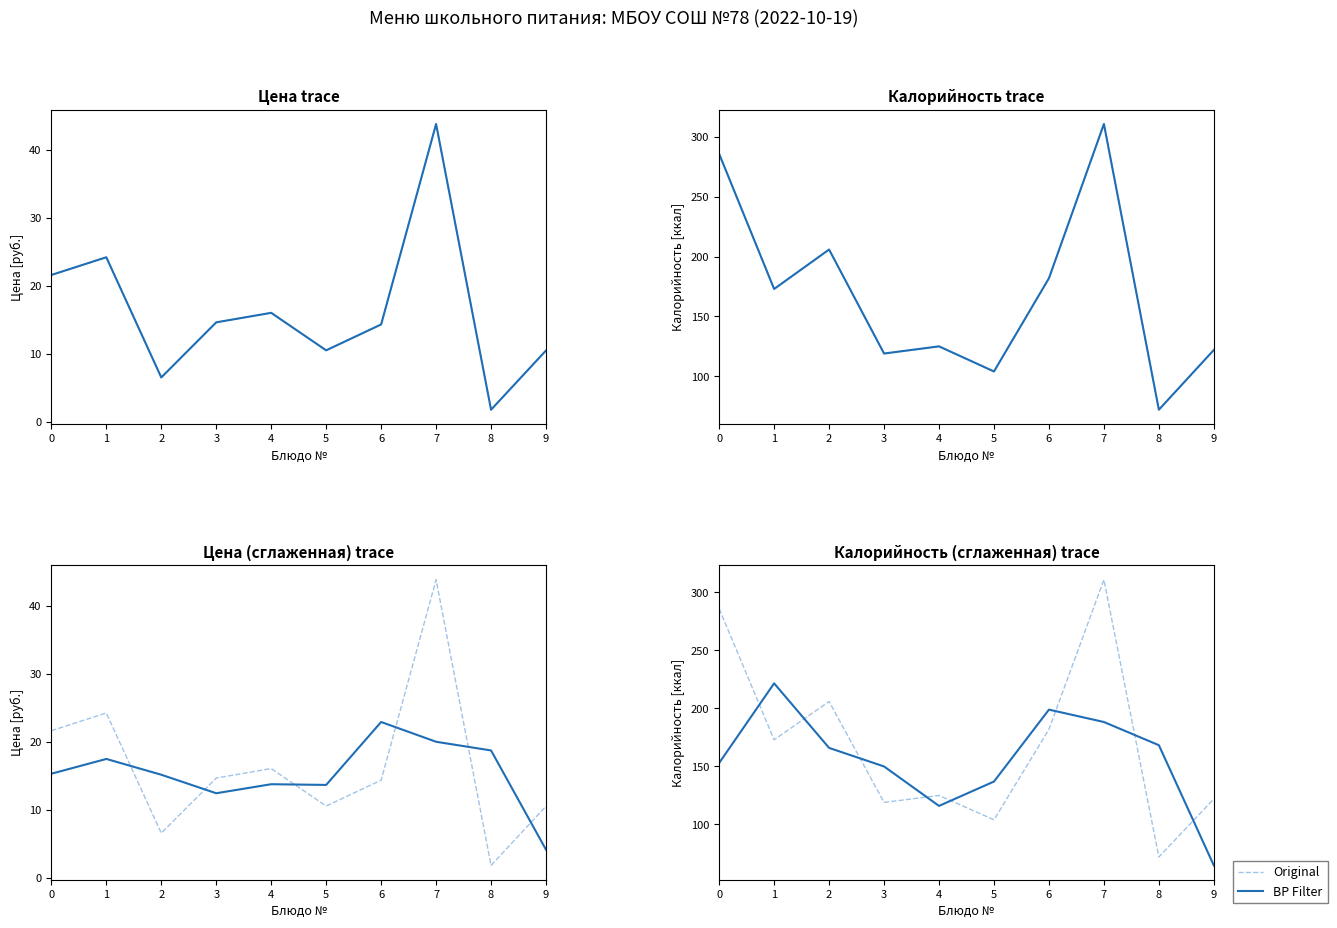

What is the sum of the Original values at 4 and 0?

411.0